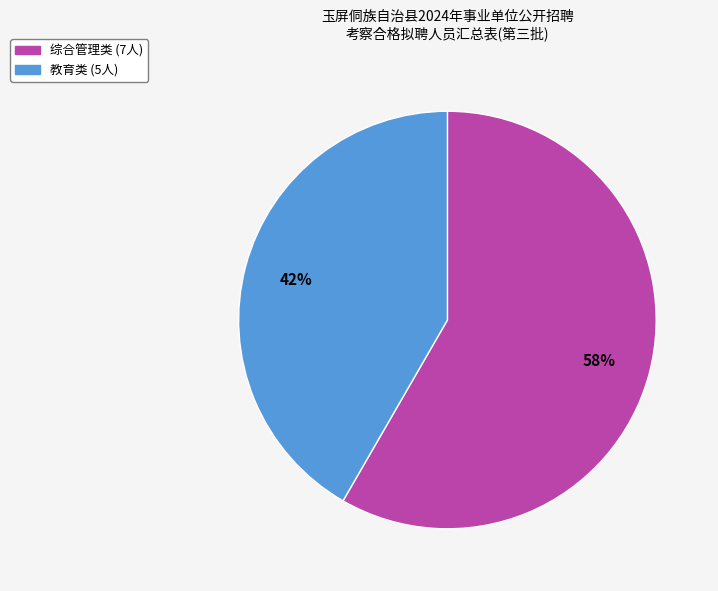

Approximately how many times larger is the value at 教育类 compared to 综合管理类?

0.7